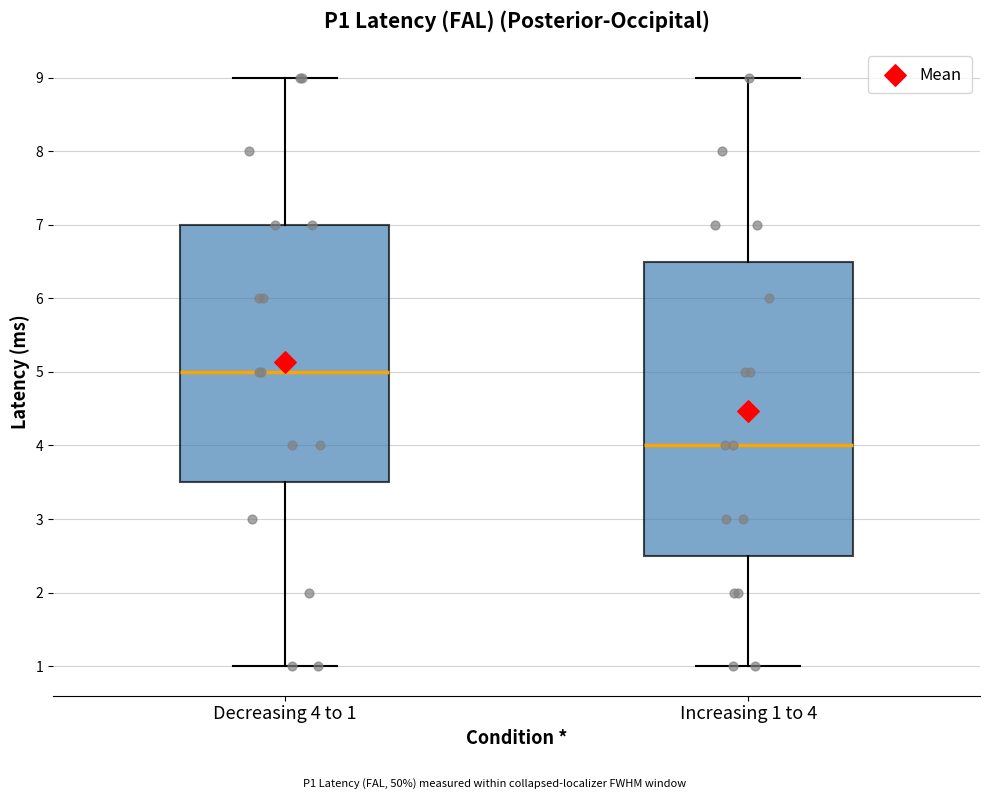

Reading left to right, transcribe this box plot: for each box, give where its median line is, the range the box spans, and where its two whiskers end, as read against the y-axis. The values are not printed on the chart, so give them approximately, as read against the axis.

Decreasing 4 to 1: median 5.0, box 3.5 to 7.0, whiskers 1.0 to 9.0
Increasing 1 to 4: median 4.0, box 2.5 to 6.5, whiskers 1.0 to 9.0